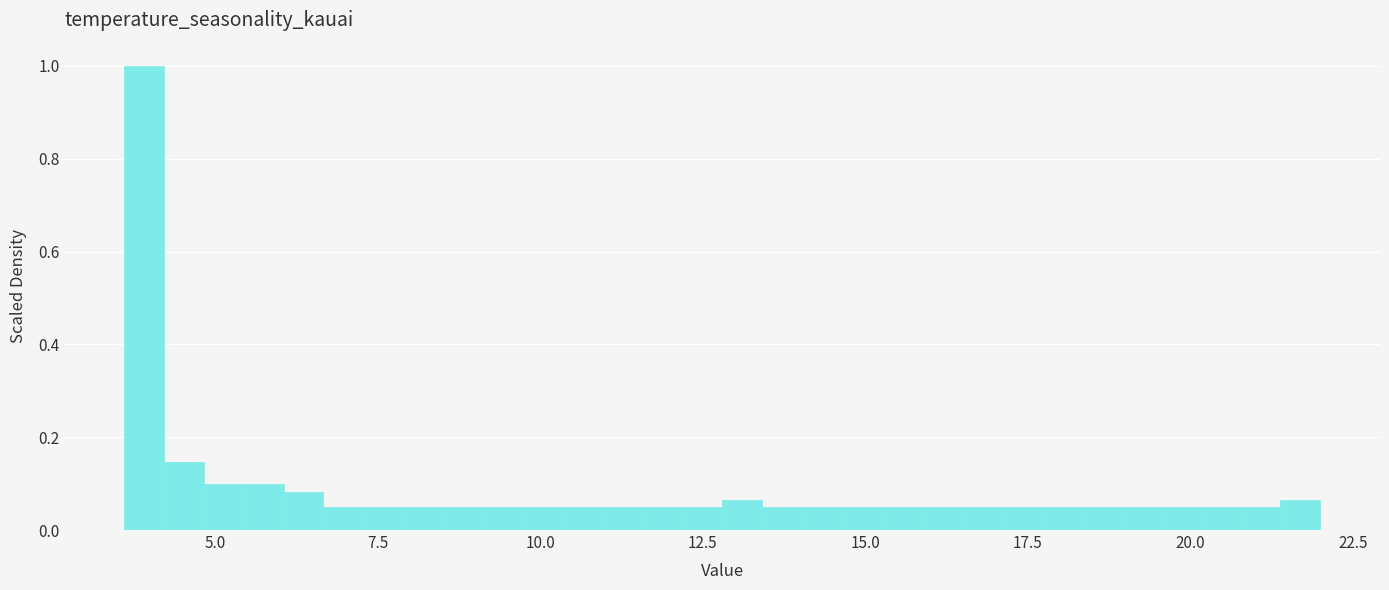

Read against the x-axis, roughly where is the centre of the tallest bar?

4.0